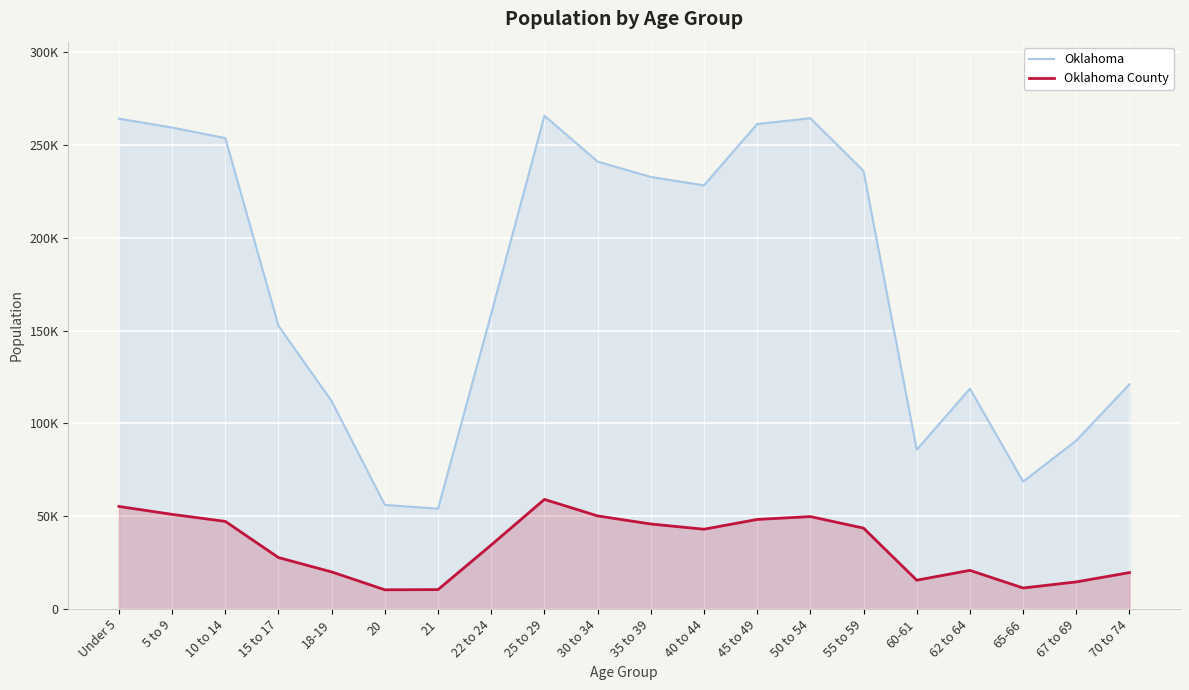

Does the chart display data point markers on the line(s)?

No